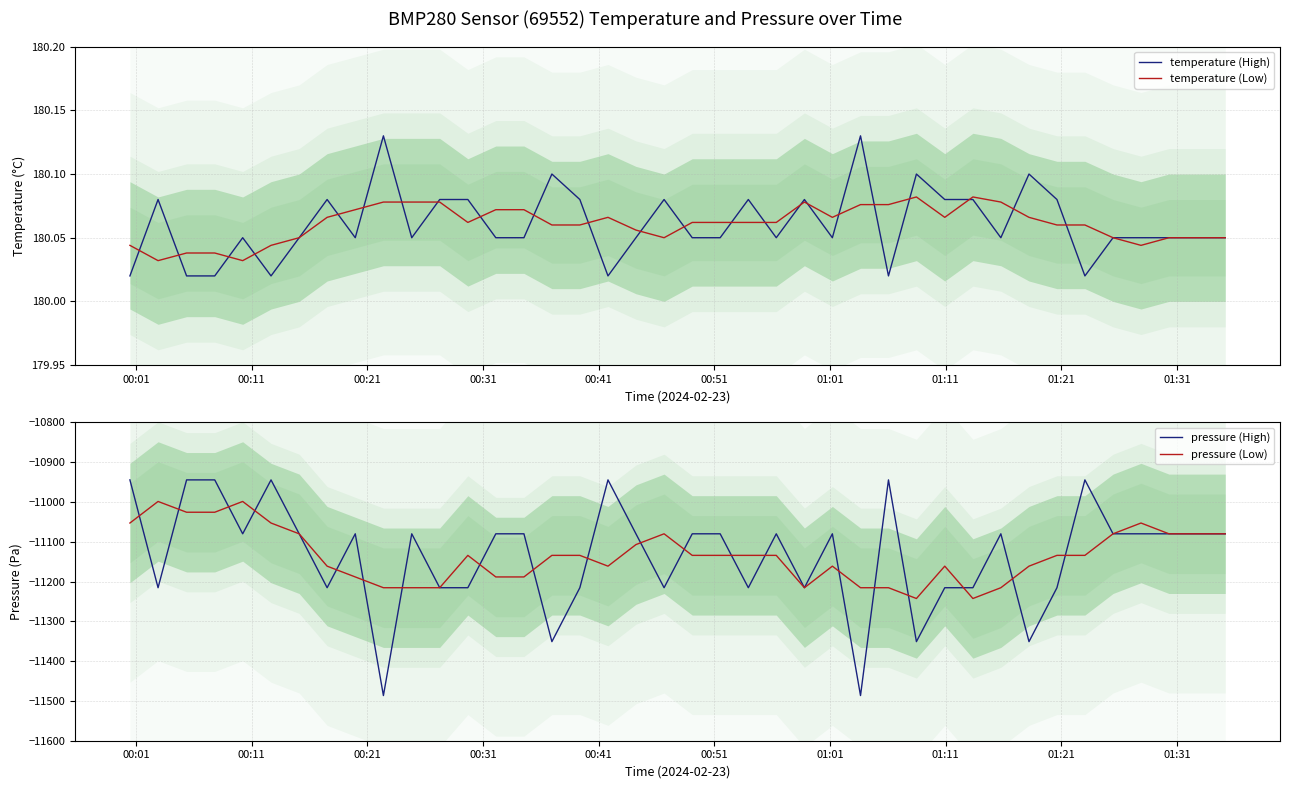

Is this an area chart (filled region under the line)?

No